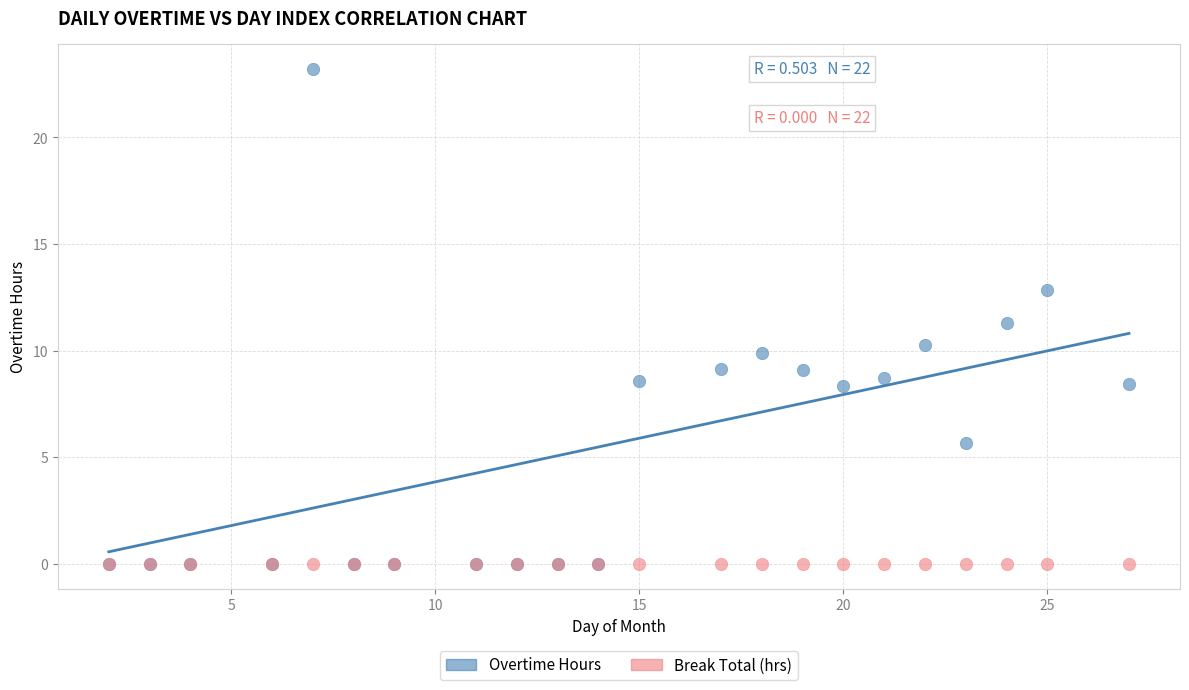

What are all the series names shown in the legend?

Overtime Hours, Break Total (hrs)